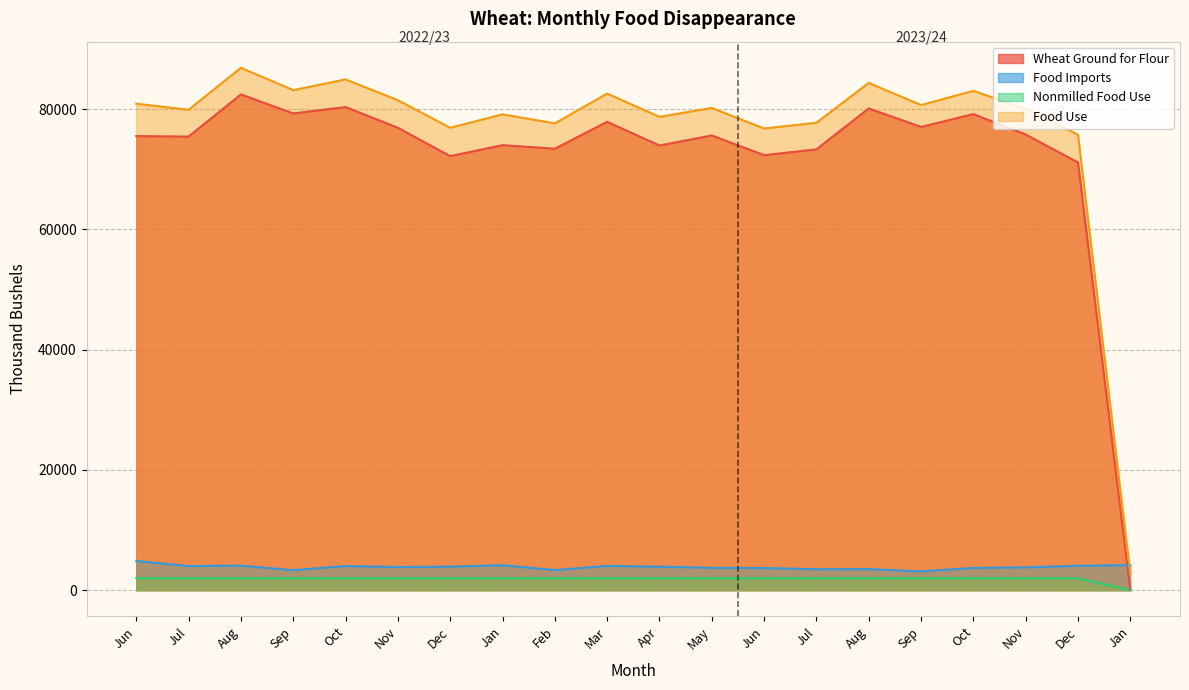

Which series has the largest range (max minus min)?

Food Use